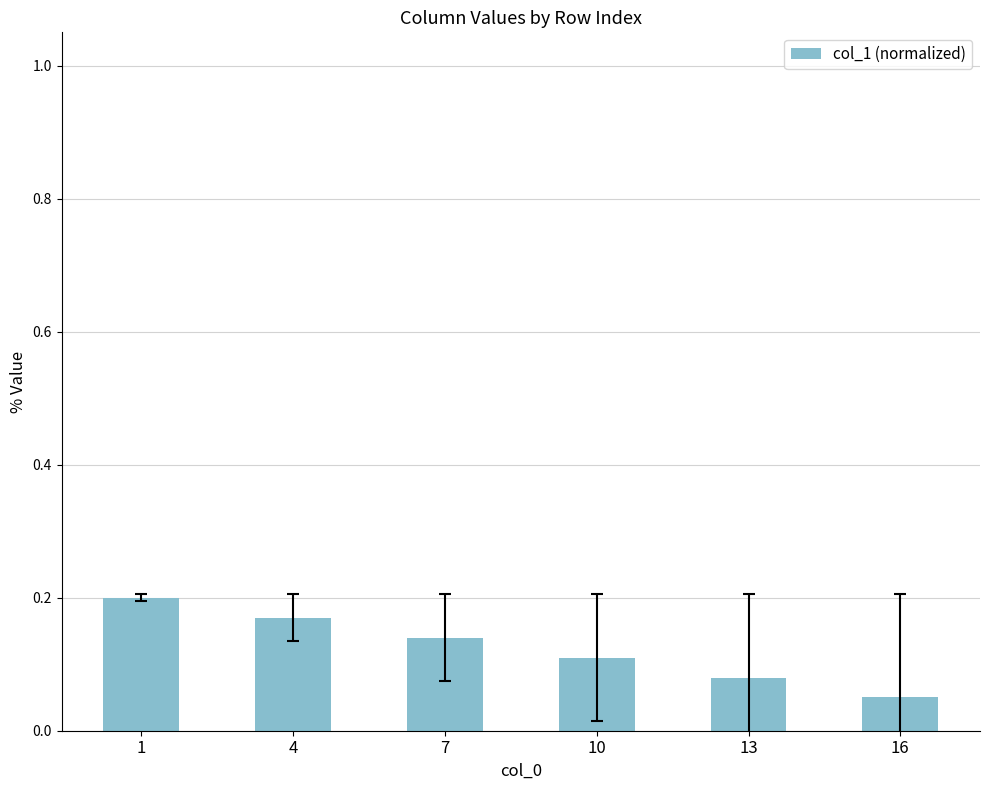

Count the number of data series in this chart.

1